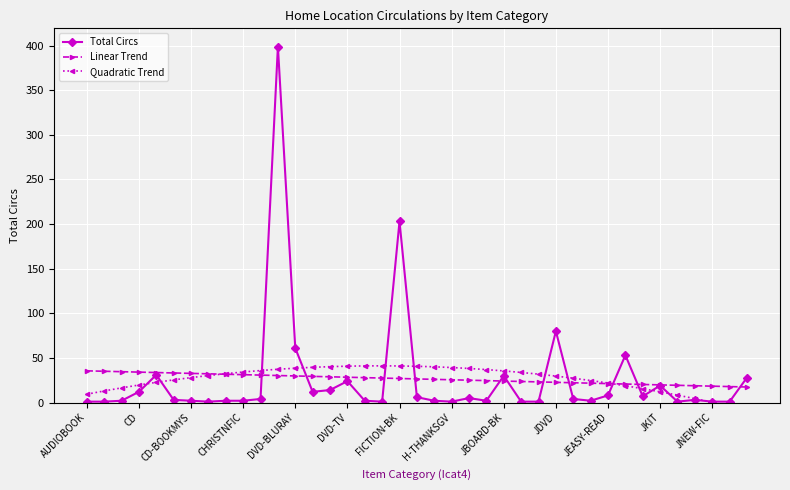

The Total Circs series shows 11.1 at DVD-TV. True or false?

False